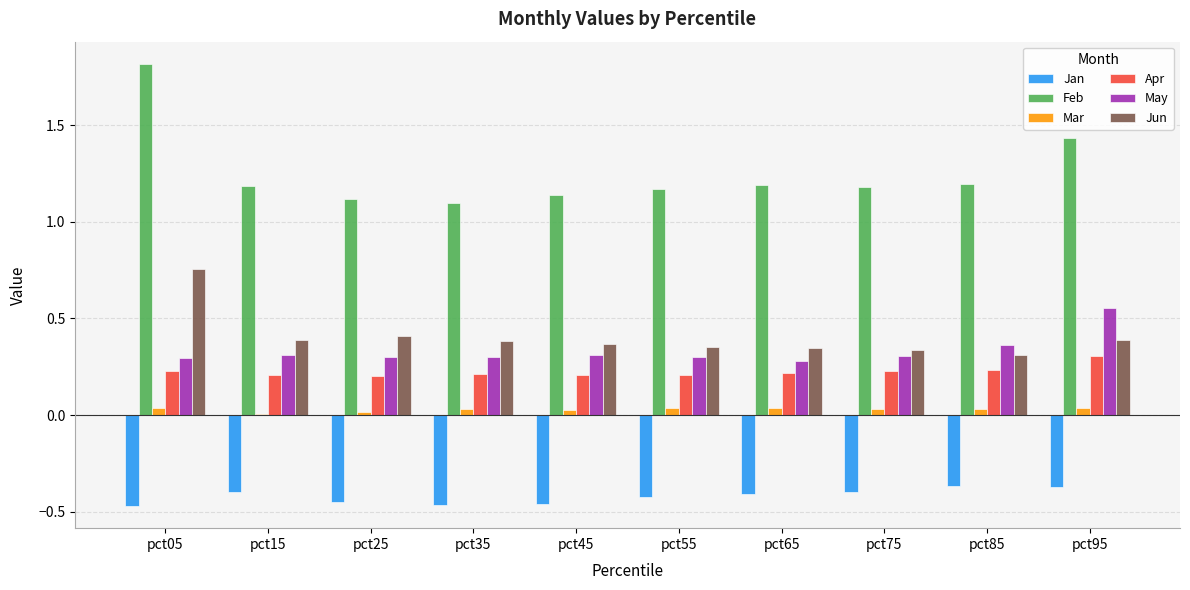

What is the sum of all Jan values?

-4.2